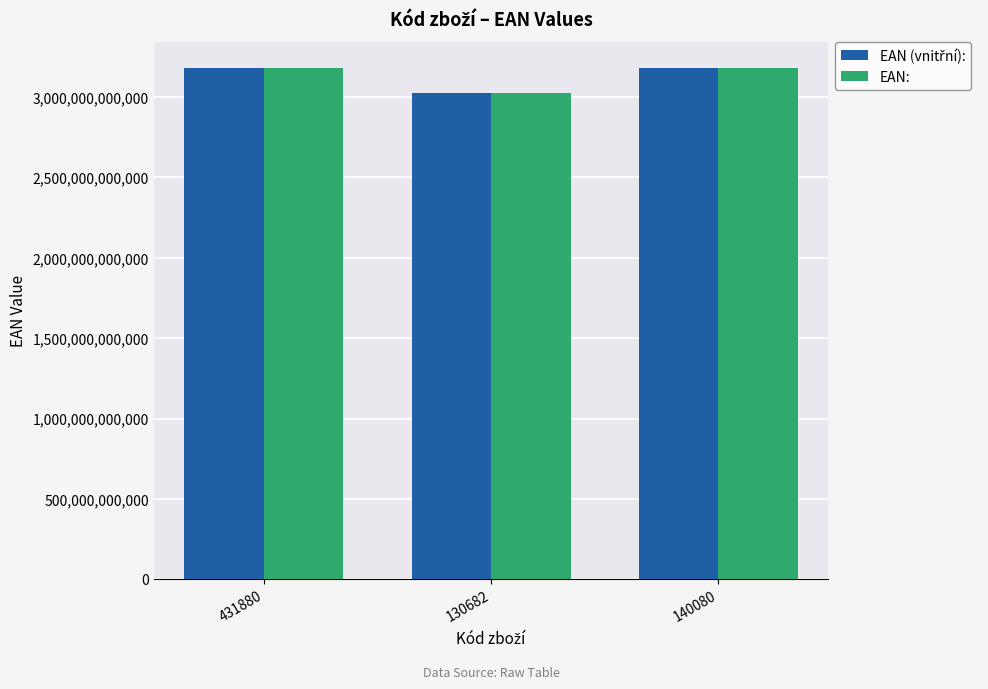

How many categories are shown in the chart?

3